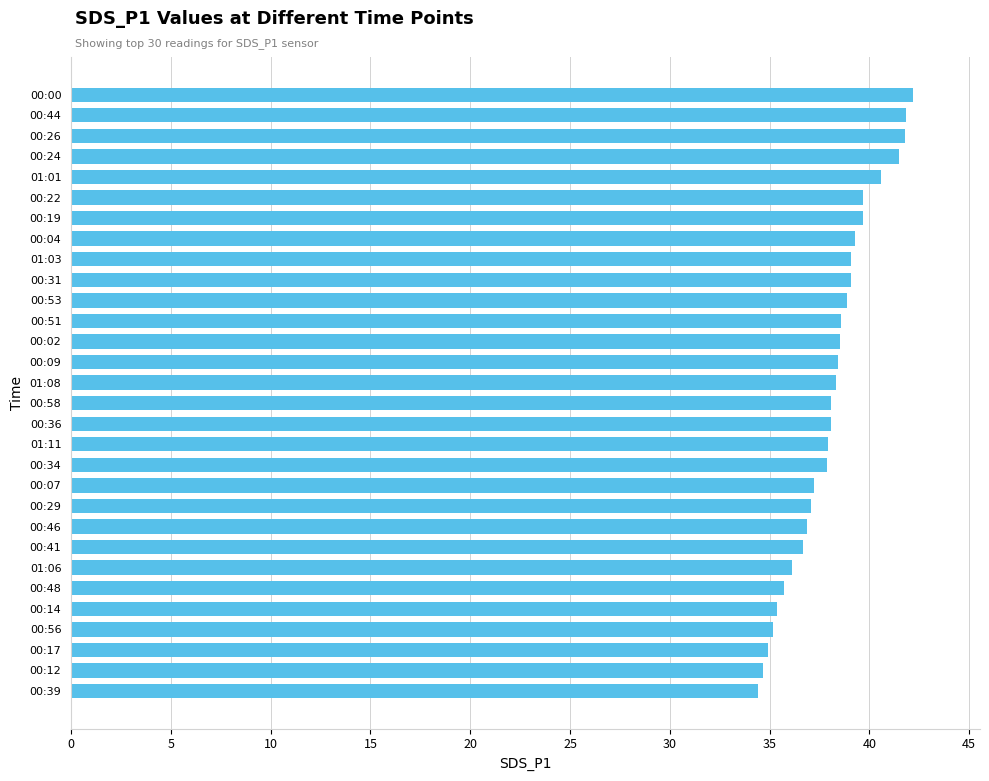

What is the smallest value displayed?

34.4